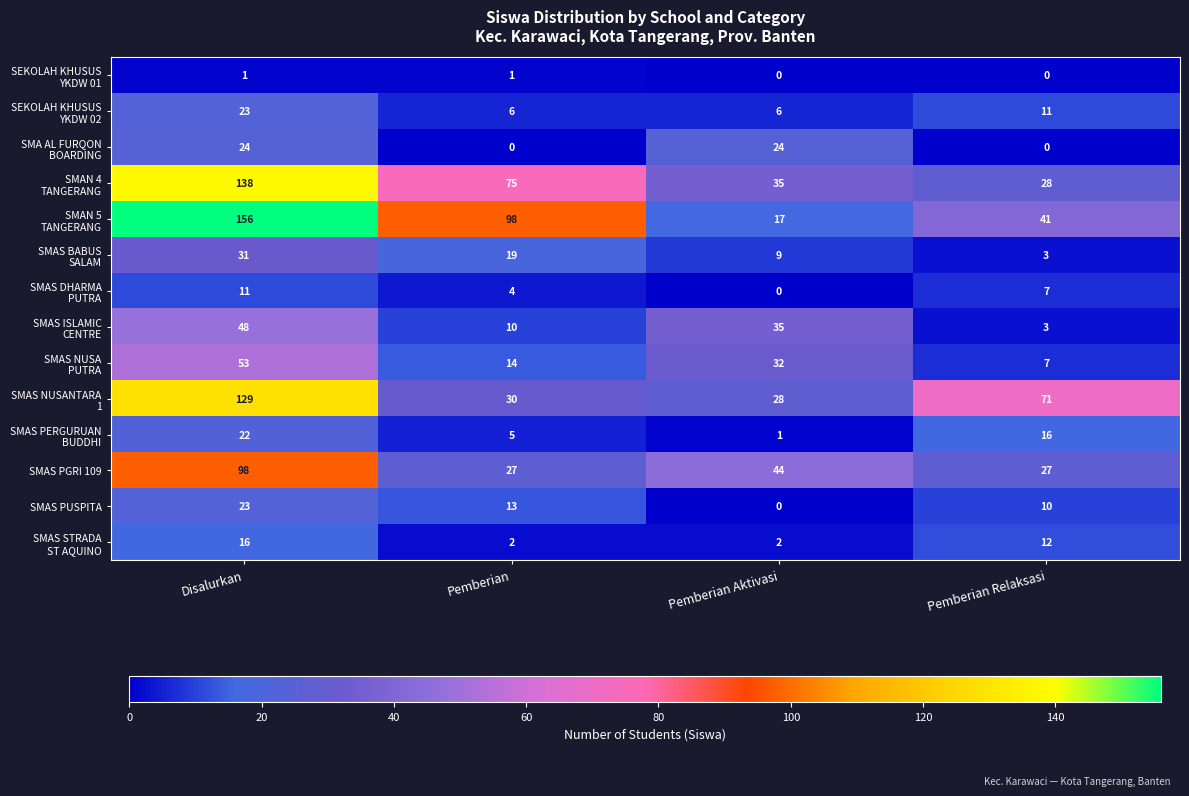

At which category is the sum across all series the highest?

Disalurkan